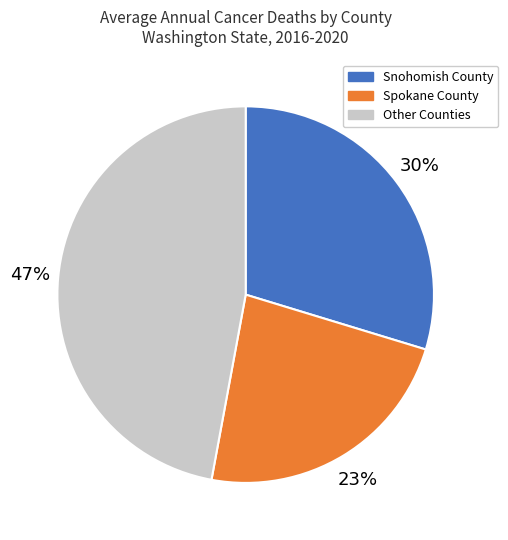

Combined, do Other Counties and Snohomish County account for over 50%?

Yes